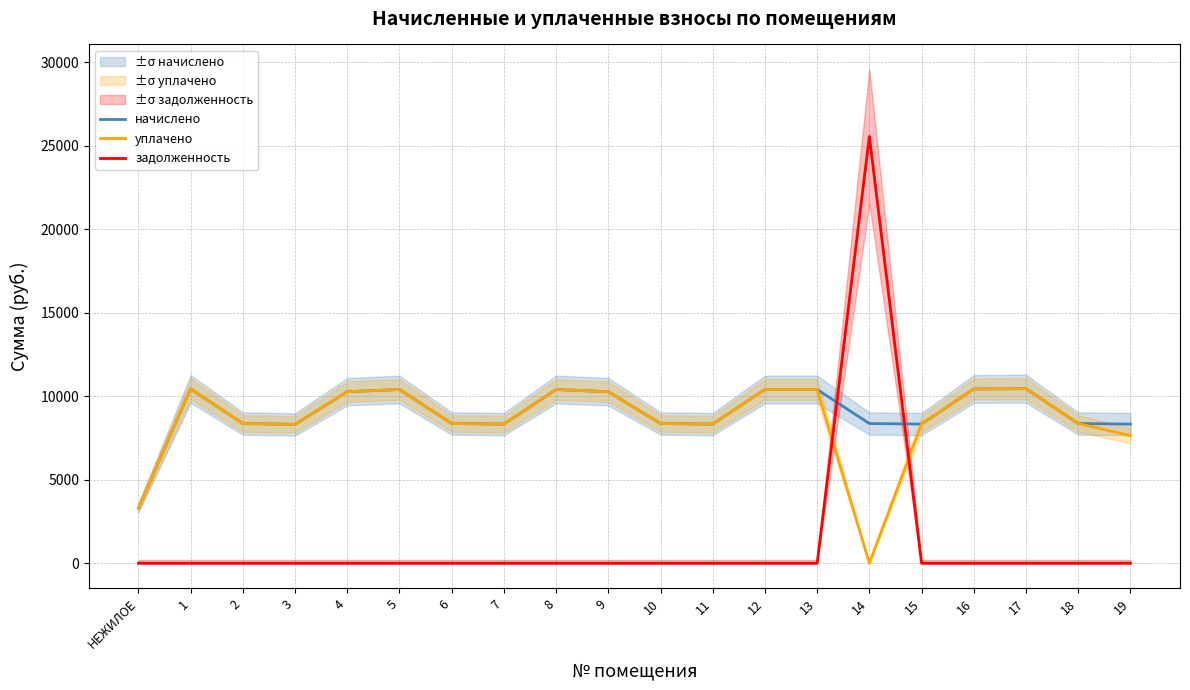

What is the total value across all series at 14?

33905.7